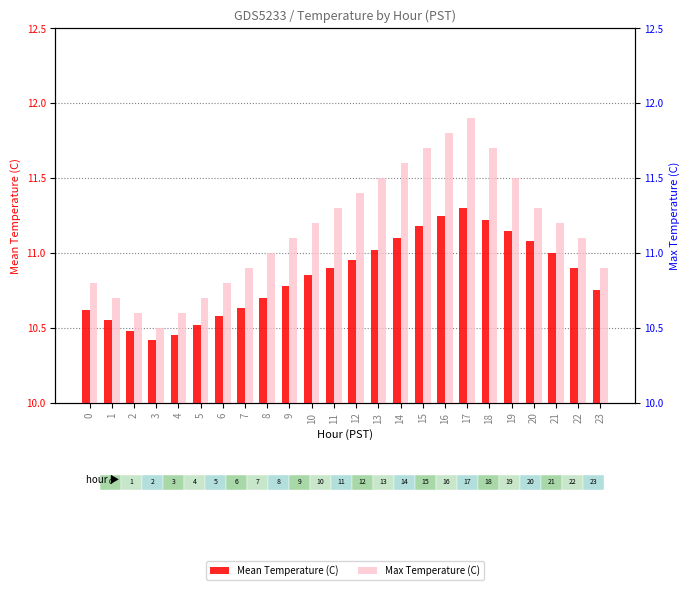

What is the maximum value shown in the chart?

11.9